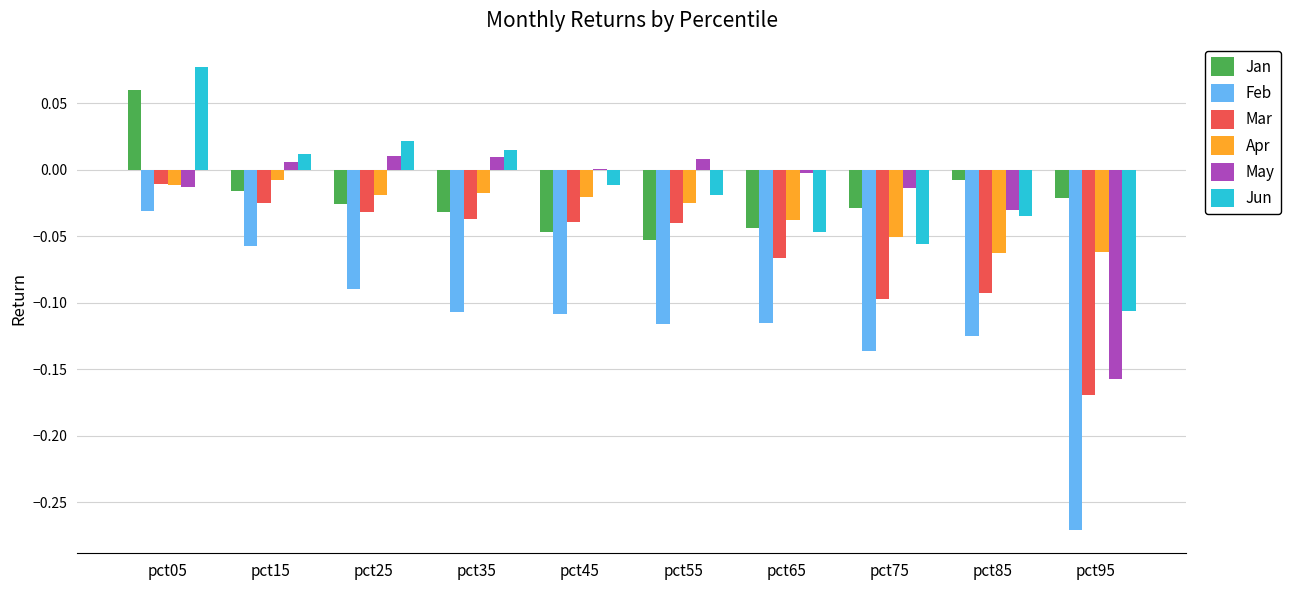

Which category has the highest value in the Jun series?

pct05